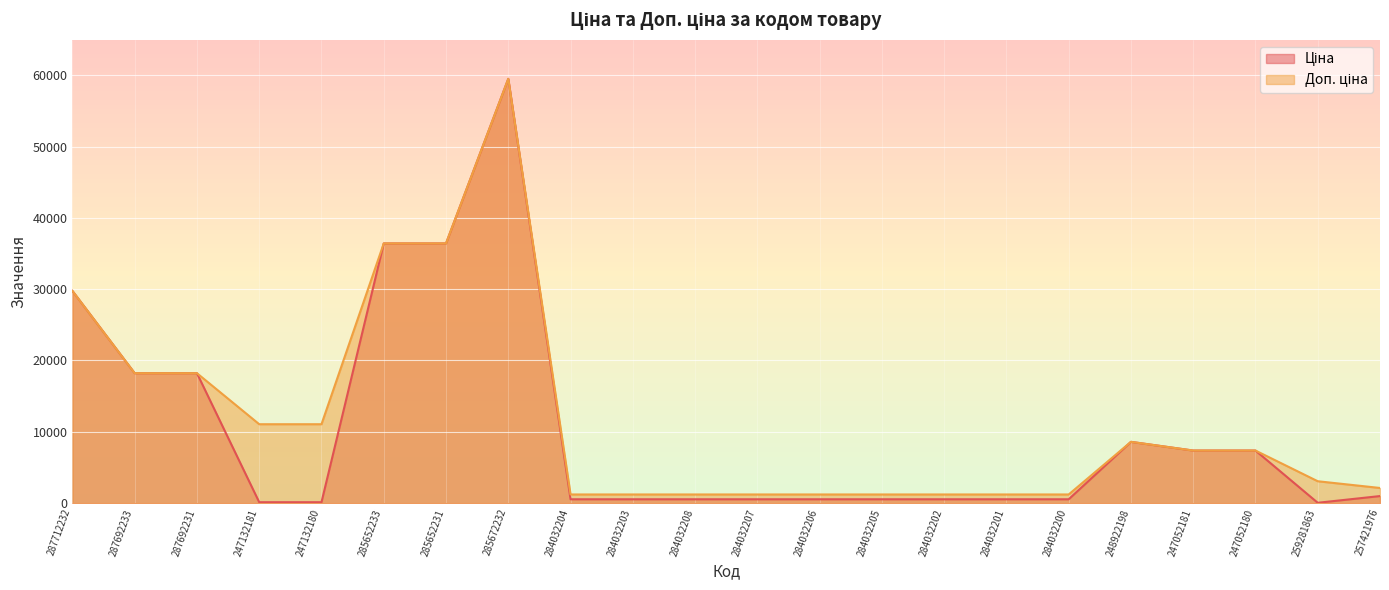

Is it true that Ціна equals 11264.3 at 248922198?

False